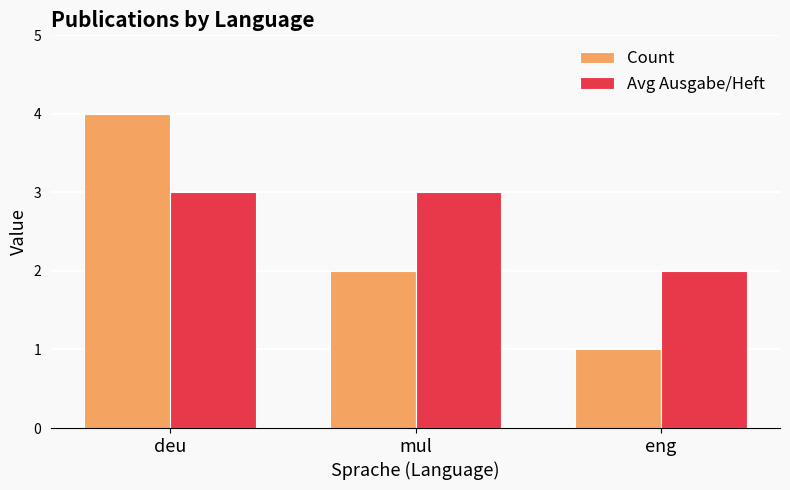

What are all the series names shown in the legend?

Count, Avg Ausgabe/Heft